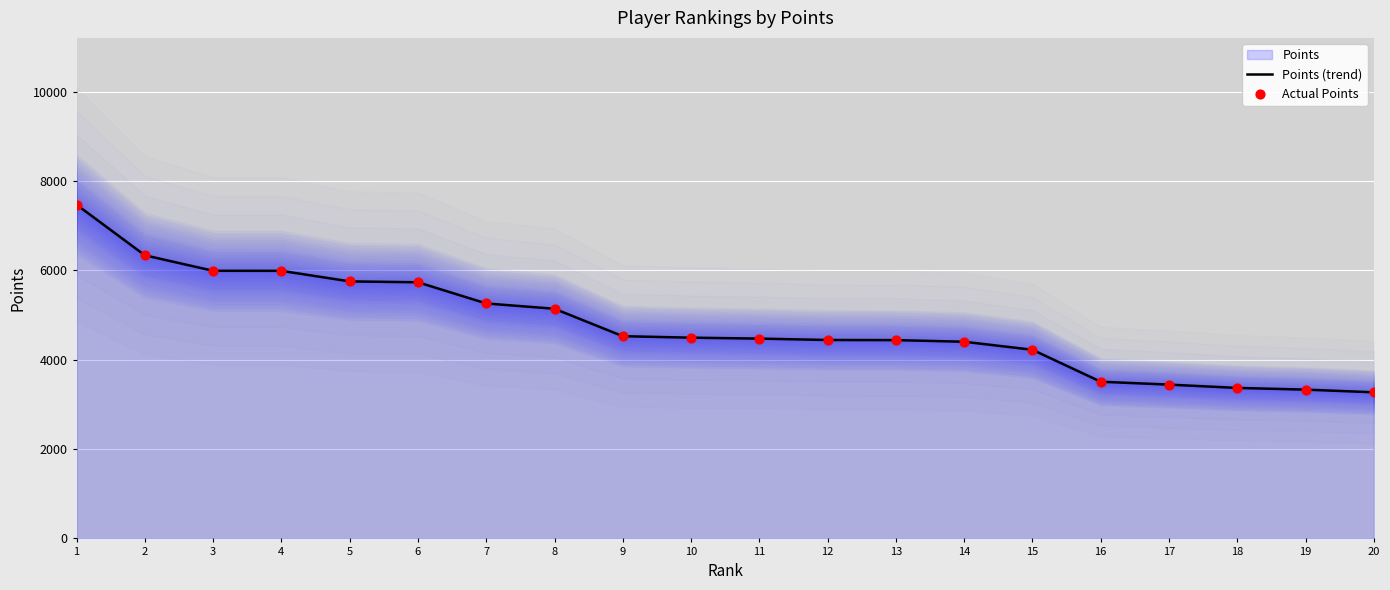

Which series reaches the minimum Y coordinate?

Points (trend)